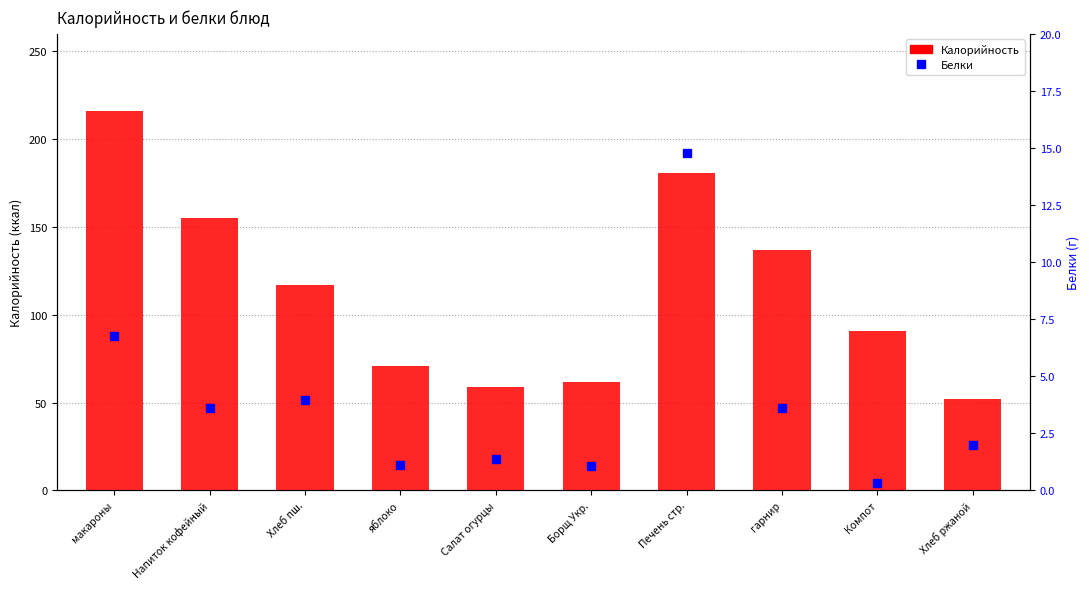

List the series in order of their overall mean, lowest first.

Белки, Калорийность